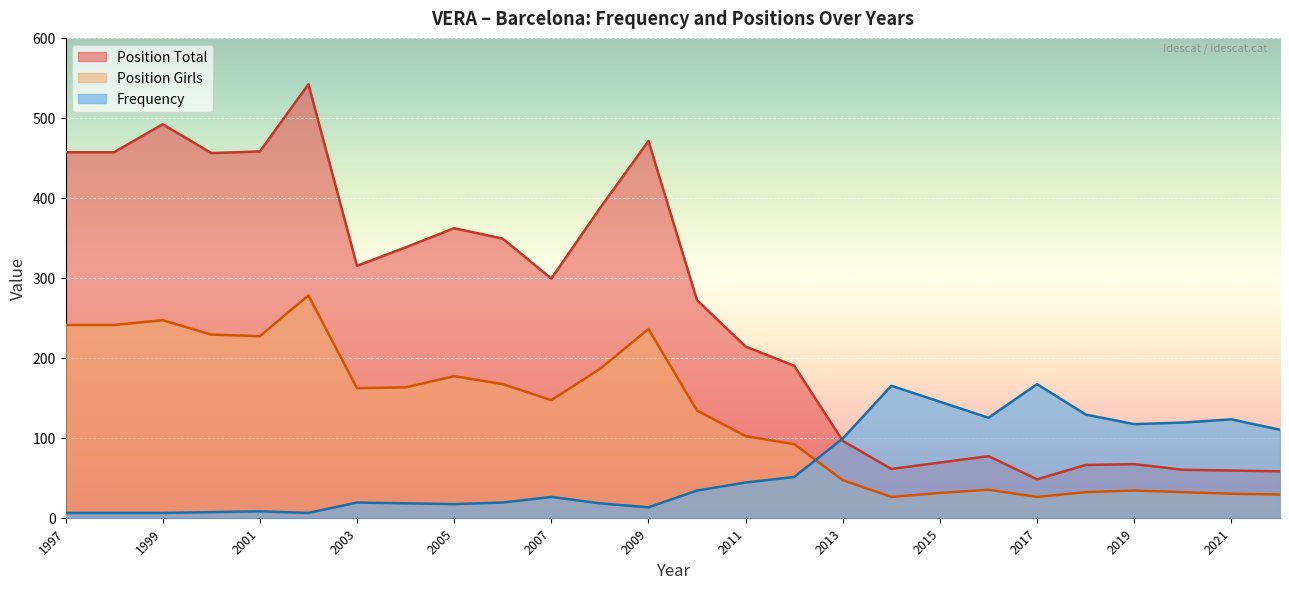

How many data points does each series have?

26